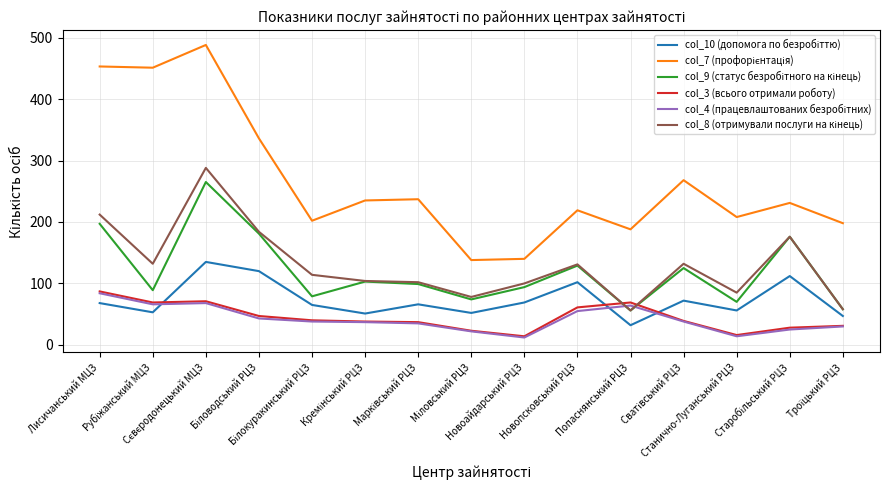

What is the greatest value displayed?

488